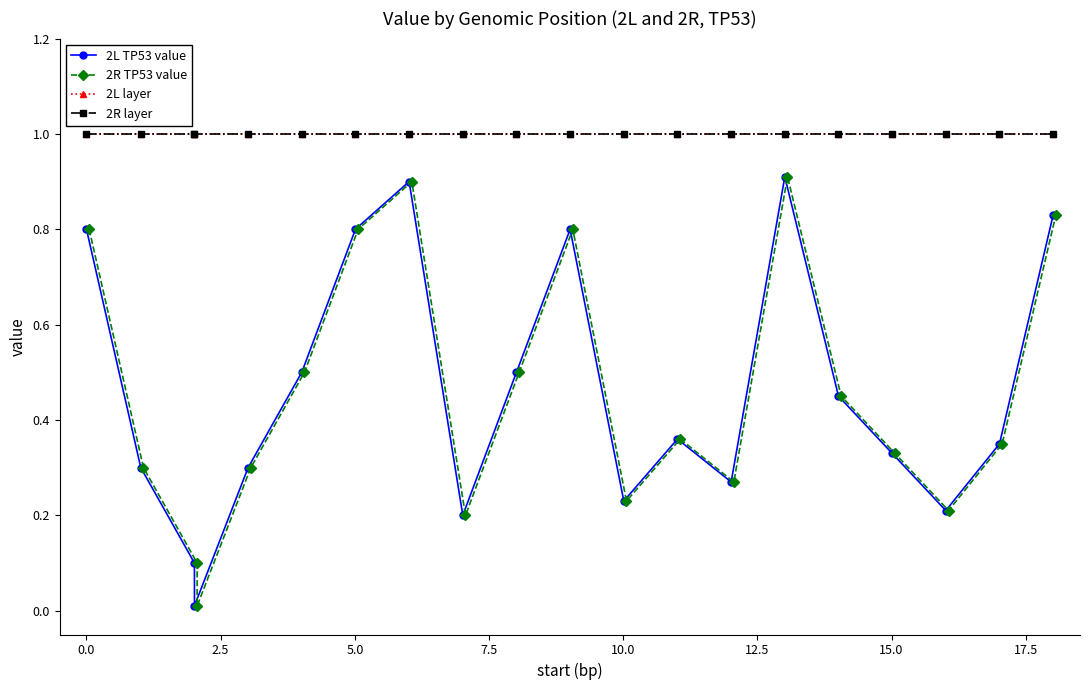

True or false: 2R TP53 value and 2R layer intersect in this chart.

False